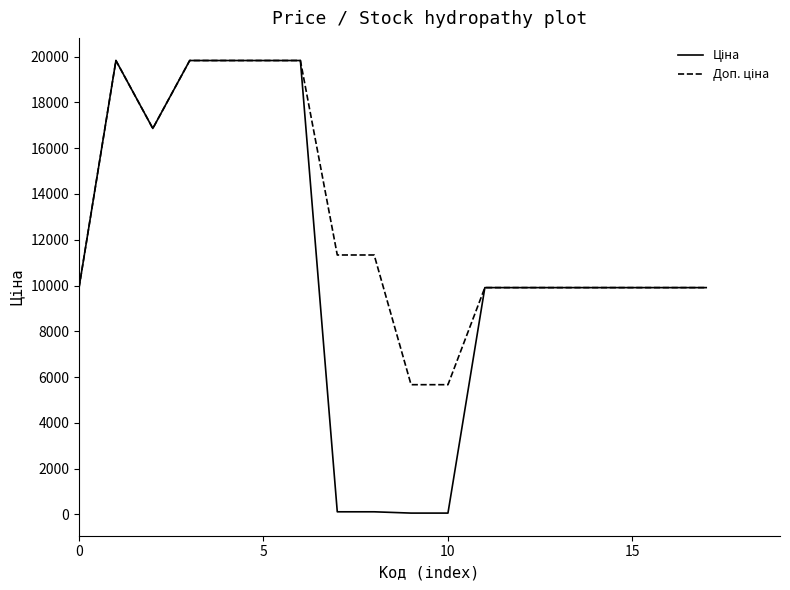

What is the sum of all Доп. ціна values?

229288.4